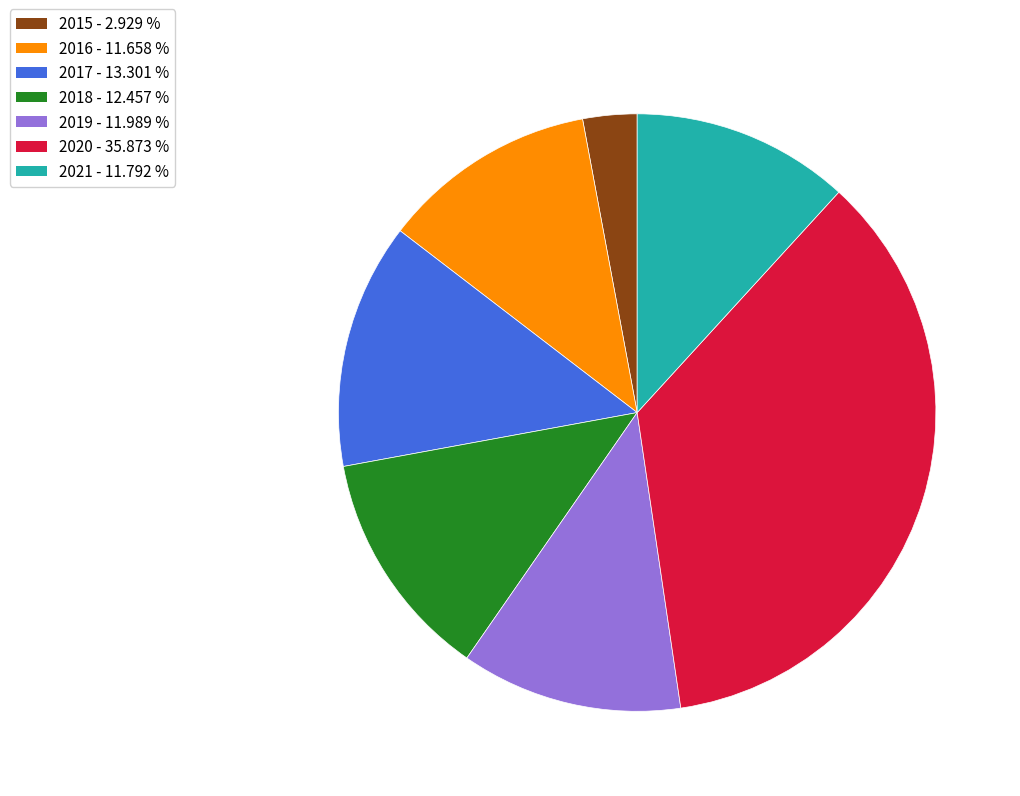

Between 2018 - 12.457 % and 2020 - 35.873 %, which is larger?

2020 - 35.873 %